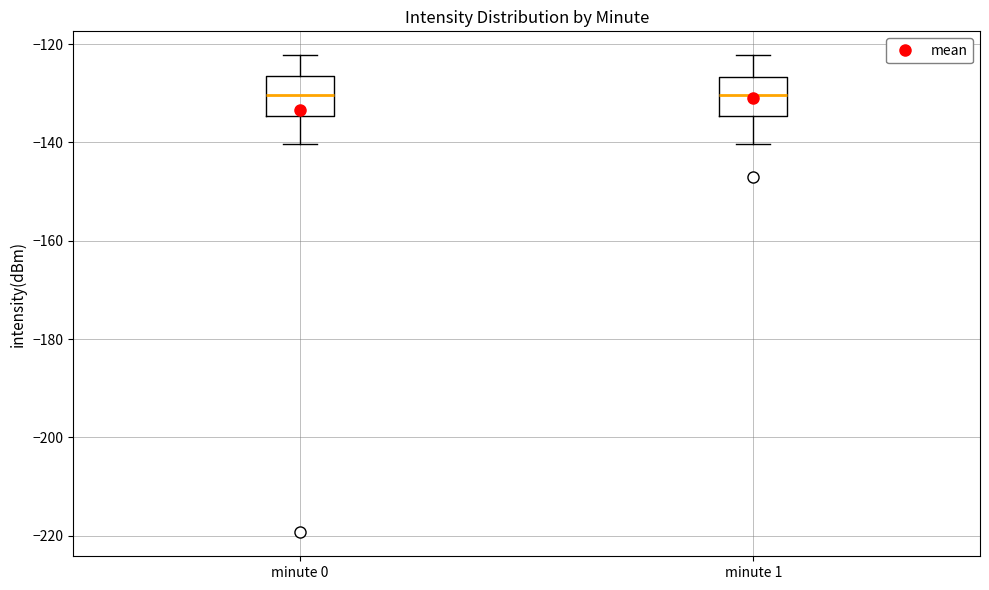

Reading left to right, transcribe this box plot: for each box, give where its median line is, the range the box spans, and where its two whiskers end, as read against the y-axis. The values are not printed on the chart, so give them approximately, as read against the axis.

minute 0: median -130, box -134 to -126, whiskers -140 to -122
minute 1: median -130, box -134 to -126, whiskers -140 to -122